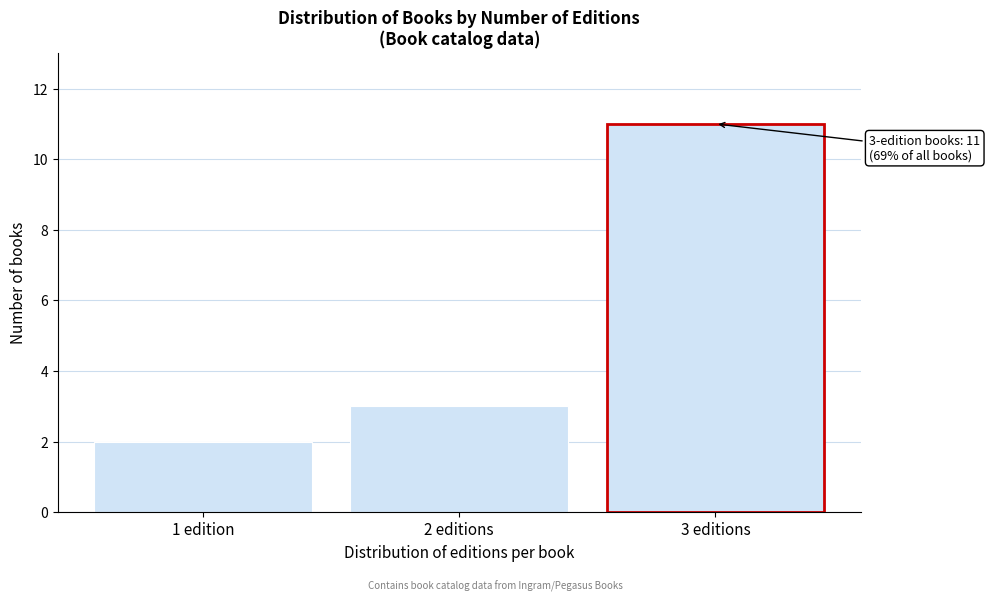

Reading left to right, extract all data points from this chart.

2	3	11